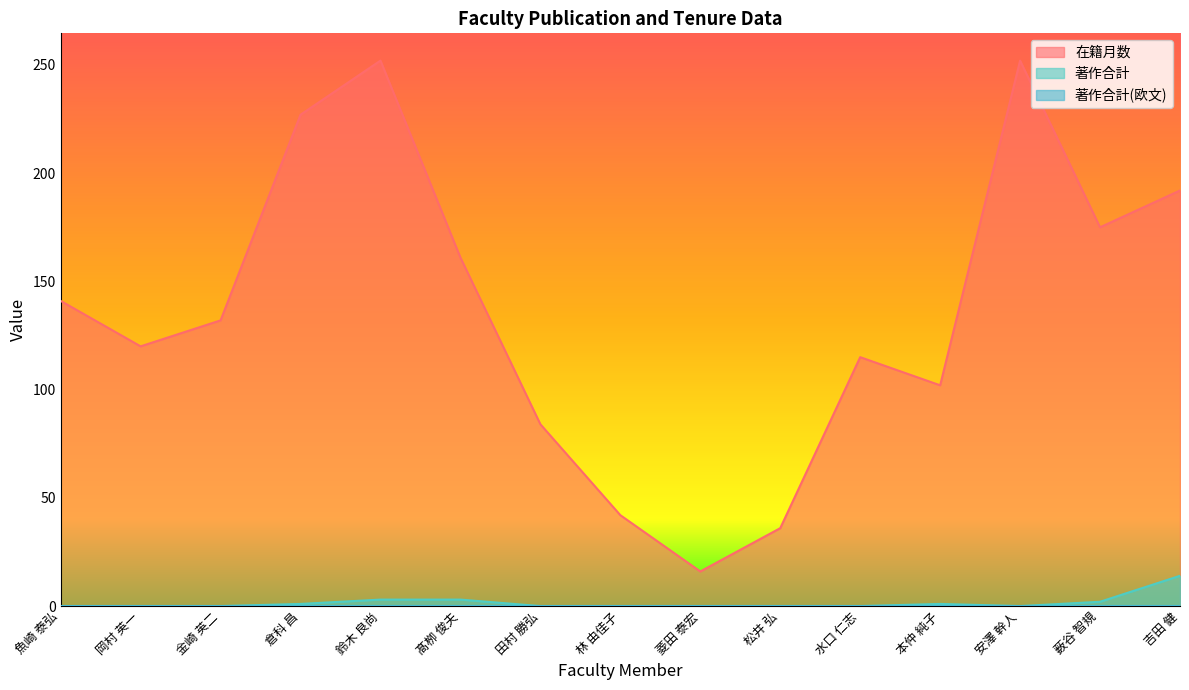

At how many categories does at least one series exceed 69?

12